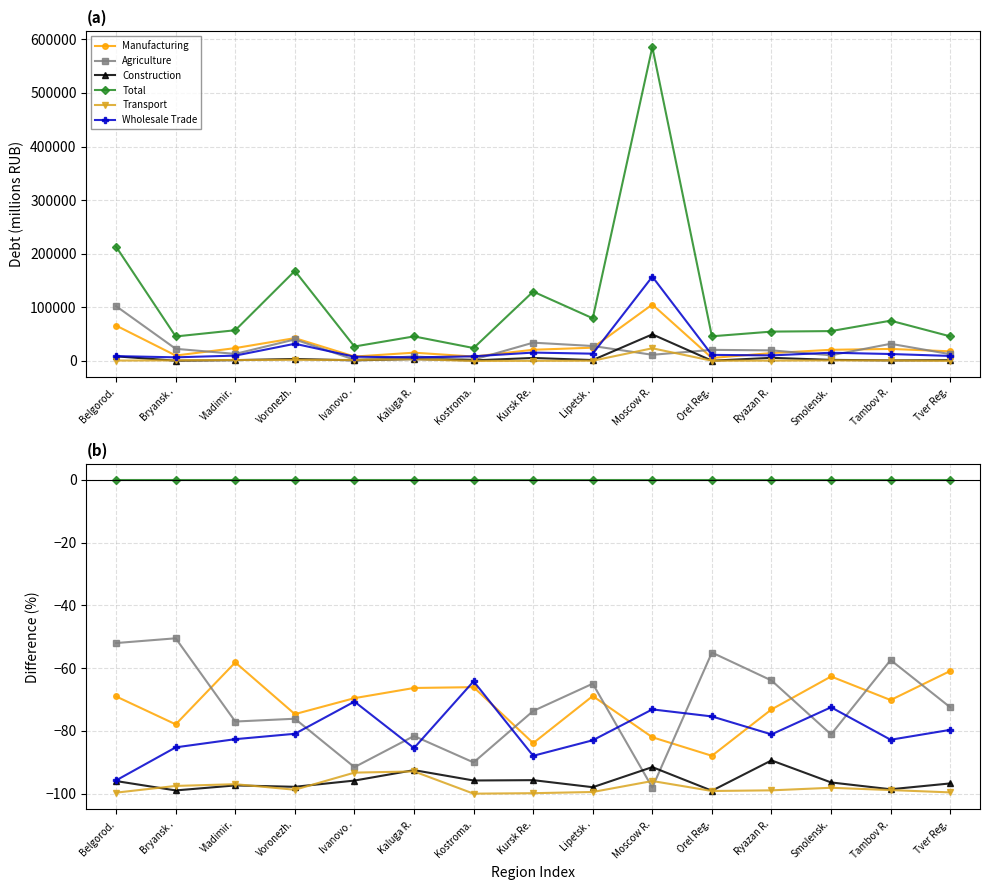

At which label does Agriculture first exceed -73?

Belgorod.